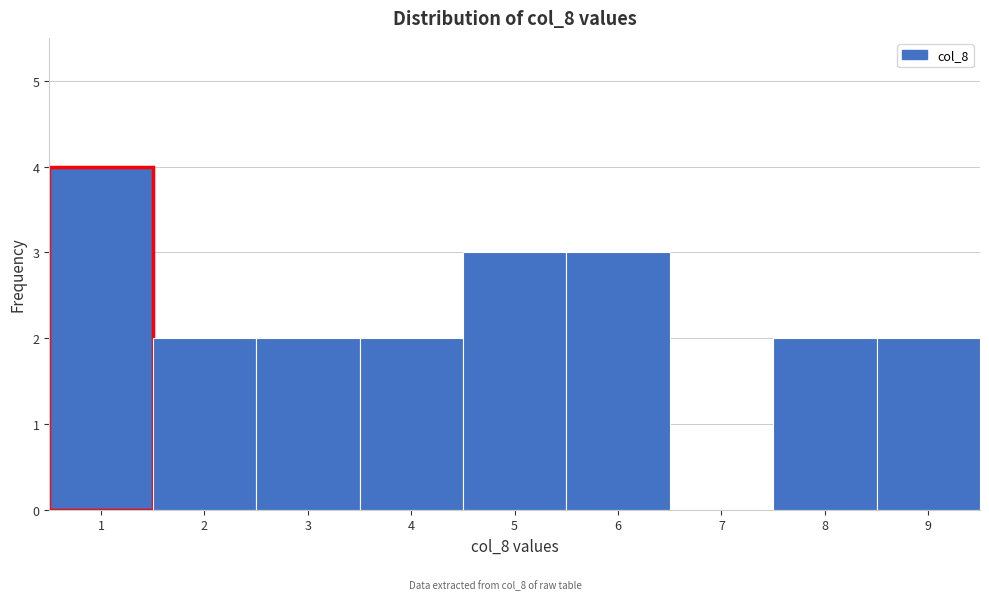

Reading left to right, transcribe this chart: for each bar, give the range it covers on the x-axis and its height. The values are not printed on the chart, so give them approximately, as read against the axis.

0.5 to 1.5: 4
1.5 to 2.5: 2
2.5 to 3.5: 2
3.5 to 4.5: 2
4.5 to 5.5: 3
5.5 to 6.5: 3
6.5 to 7.5: 0
7.5 to 8.5: 2
8.5 to 9.5: 2